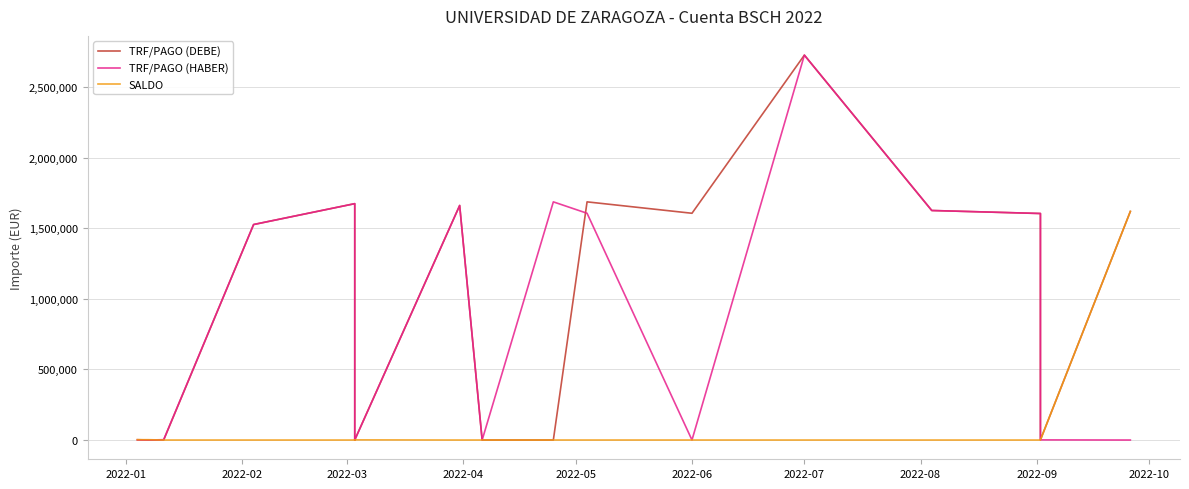

Which label corresponds to the smallest value in the chart?

2022-01